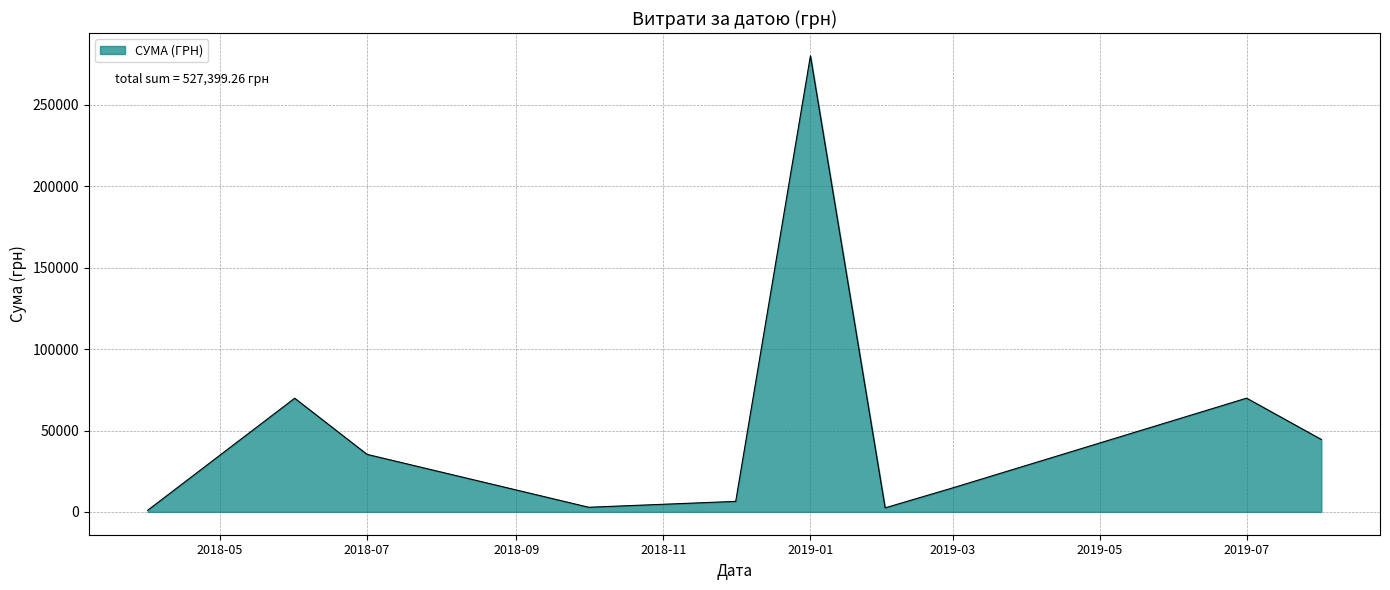

What is the maximum value shown in the chart?

280193.8